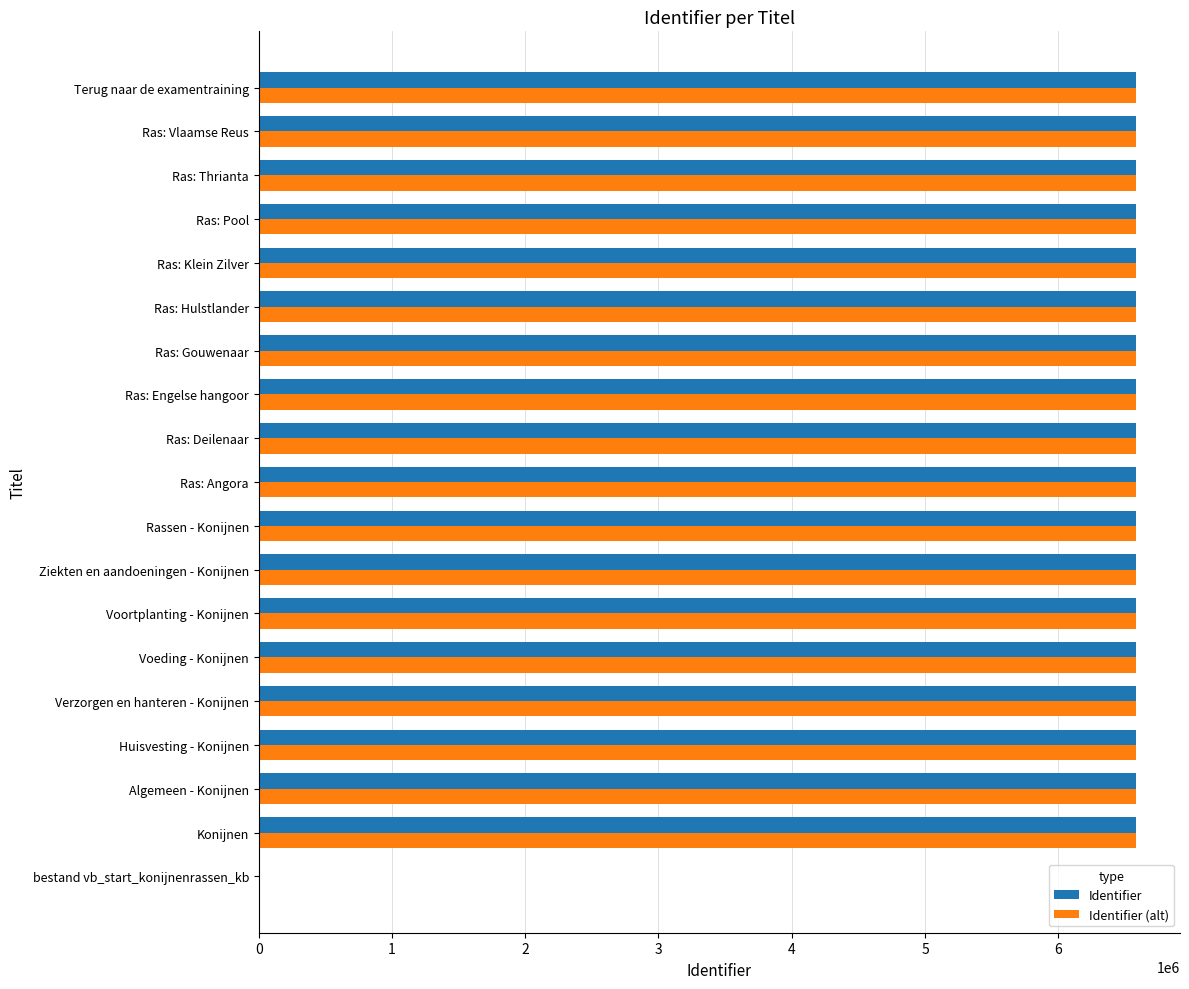

What is the sum of all Identifier (alt) values?

118513349